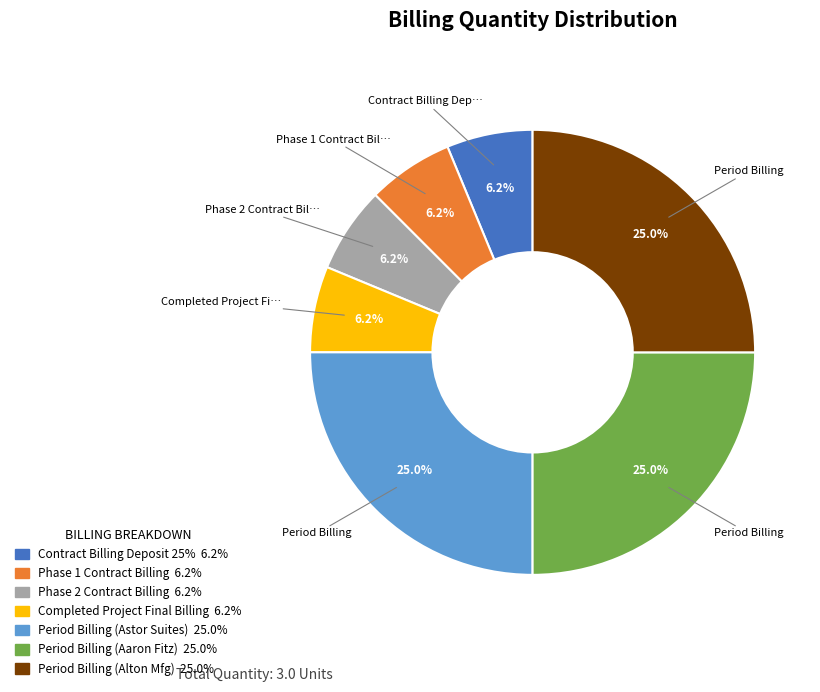

What percentage is the Phase 2 Contract Billing slice, to the nearest percent?

6%